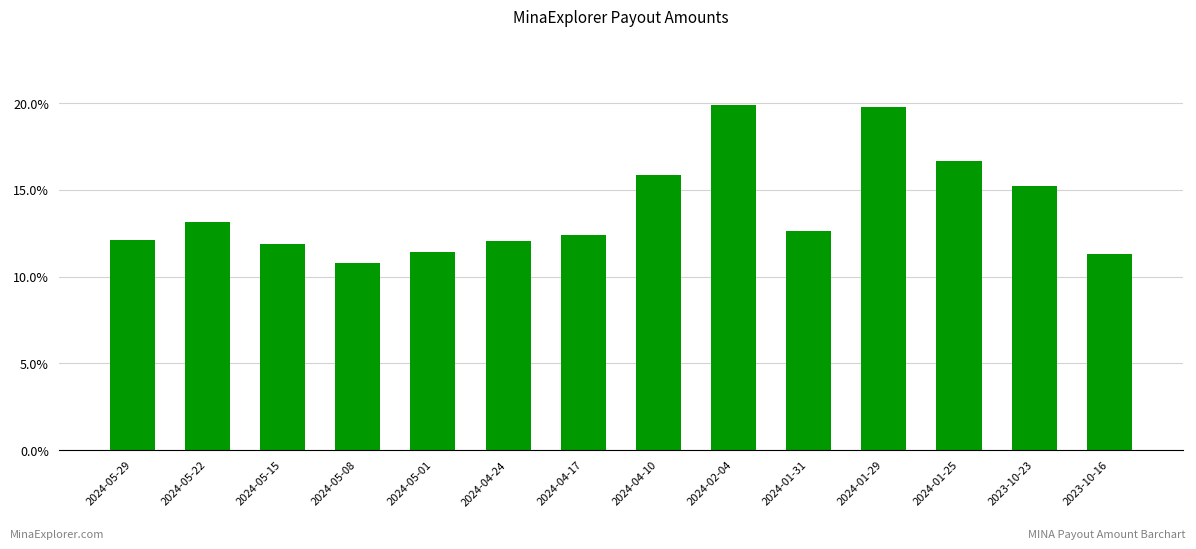

The value at 2024-04-24 is 0.1. True or false?

True